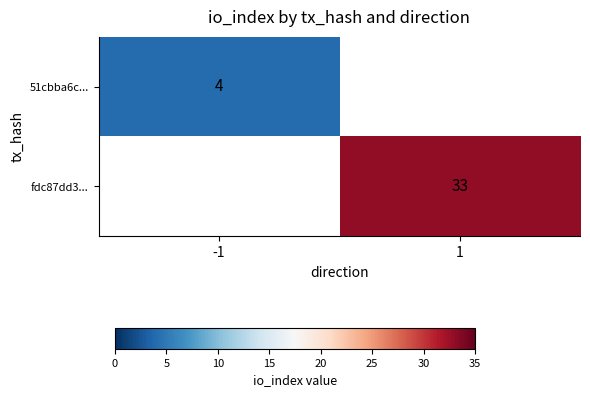

What is the smallest value displayed?

4.0